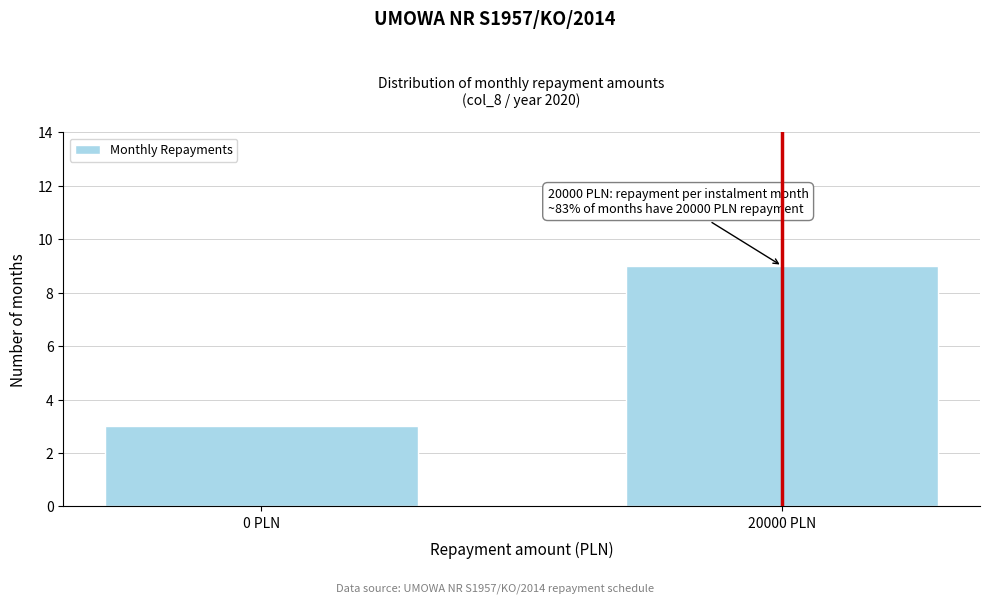

Reading left to right, what are all the values shown in this chart?

3	9